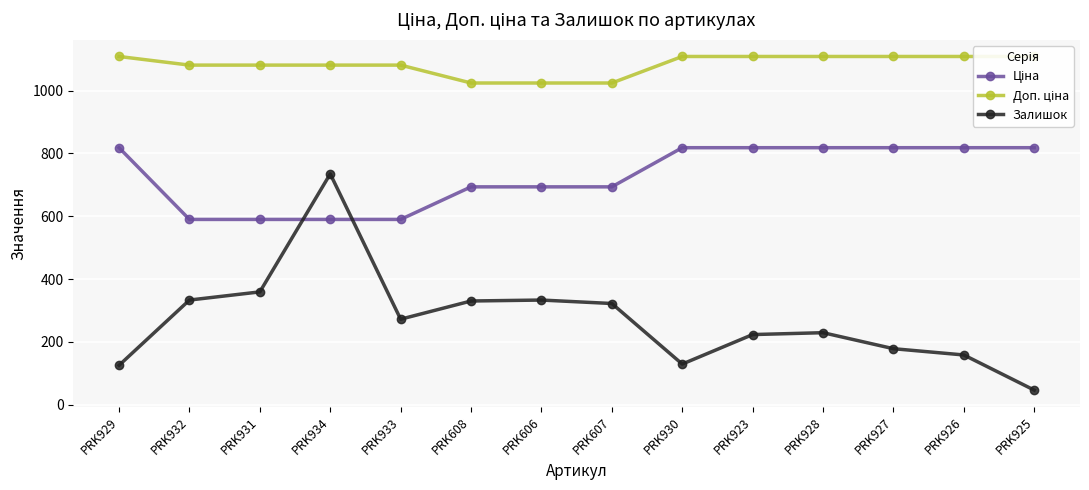

Is it true that Доп. ціна equals 1793.3 at PRK608?

False